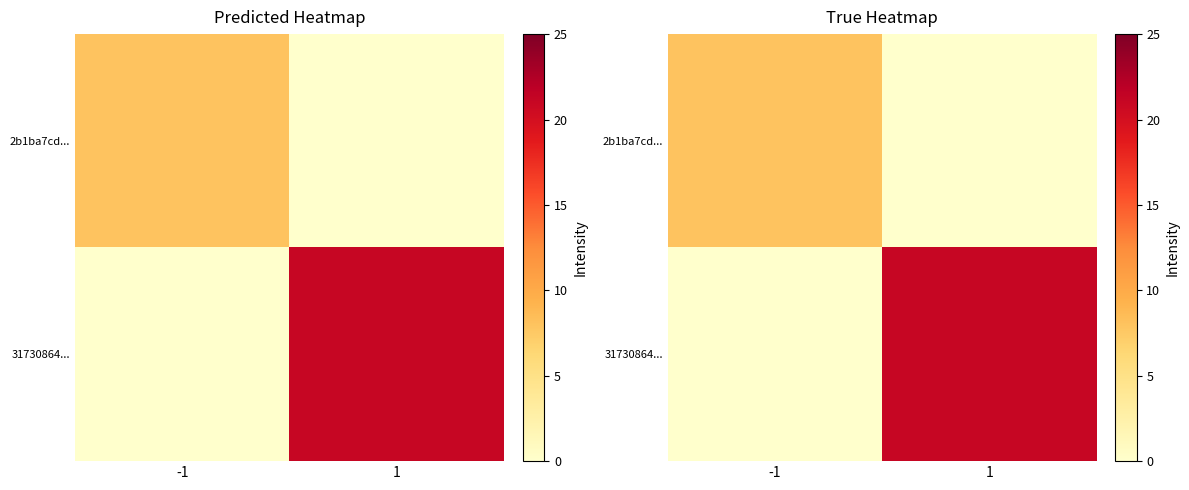

Which series has the largest range (max minus min)?

31730864...